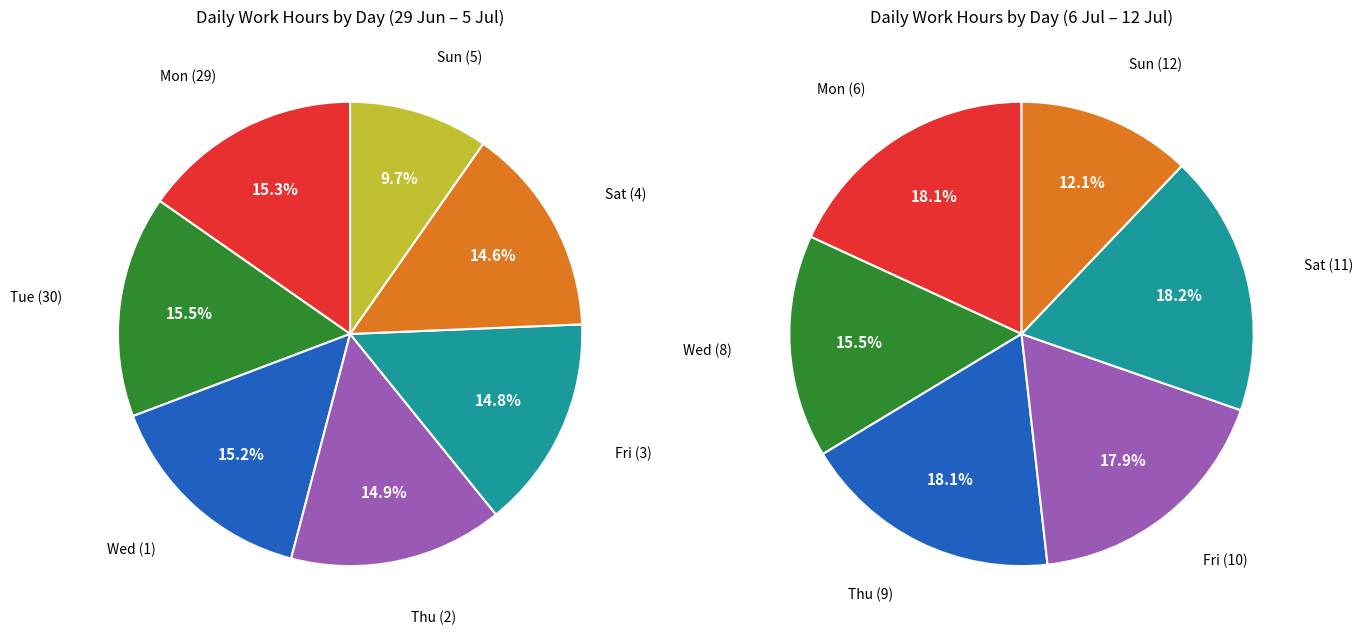

To the nearest percent, what is the combined percentage of Fri and Thu?

30%